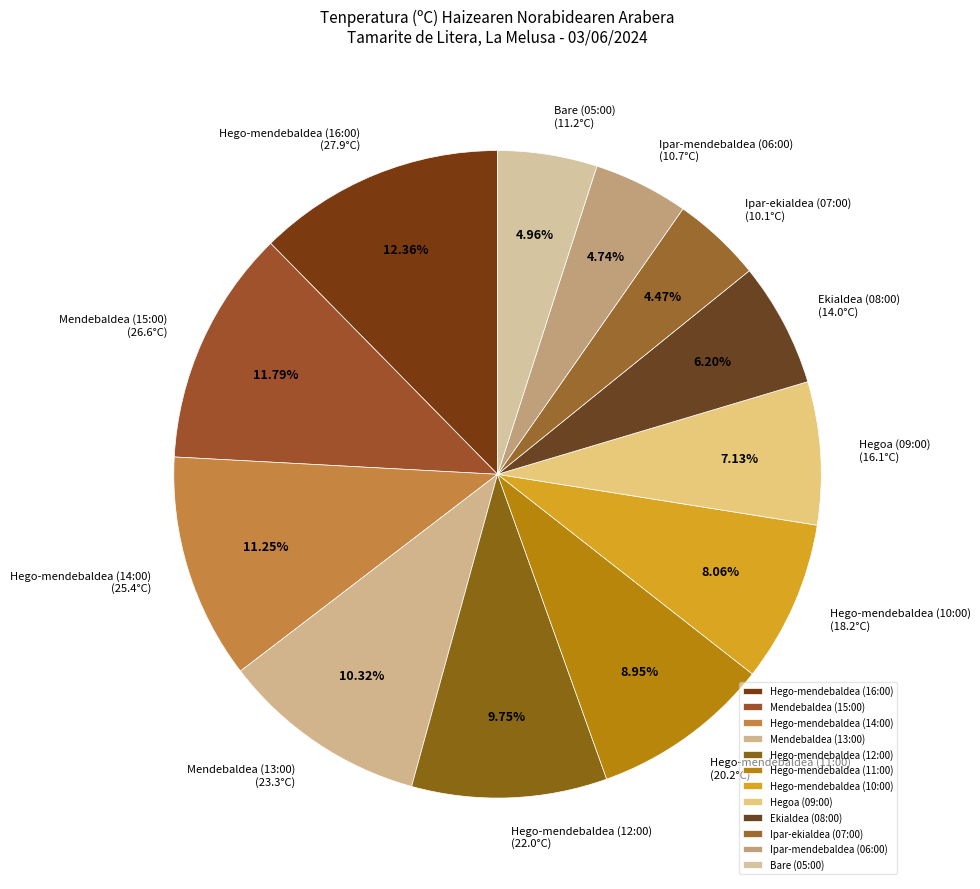

Between Hego-mendebaldea (10:00) and Ipar-ekialdea (07:00), which is larger?

Hego-mendebaldea (10:00)